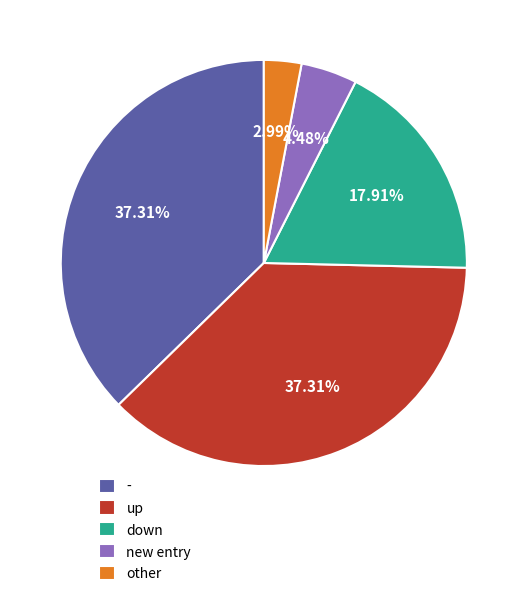

True or false: up accounts for 24% of the total.

False